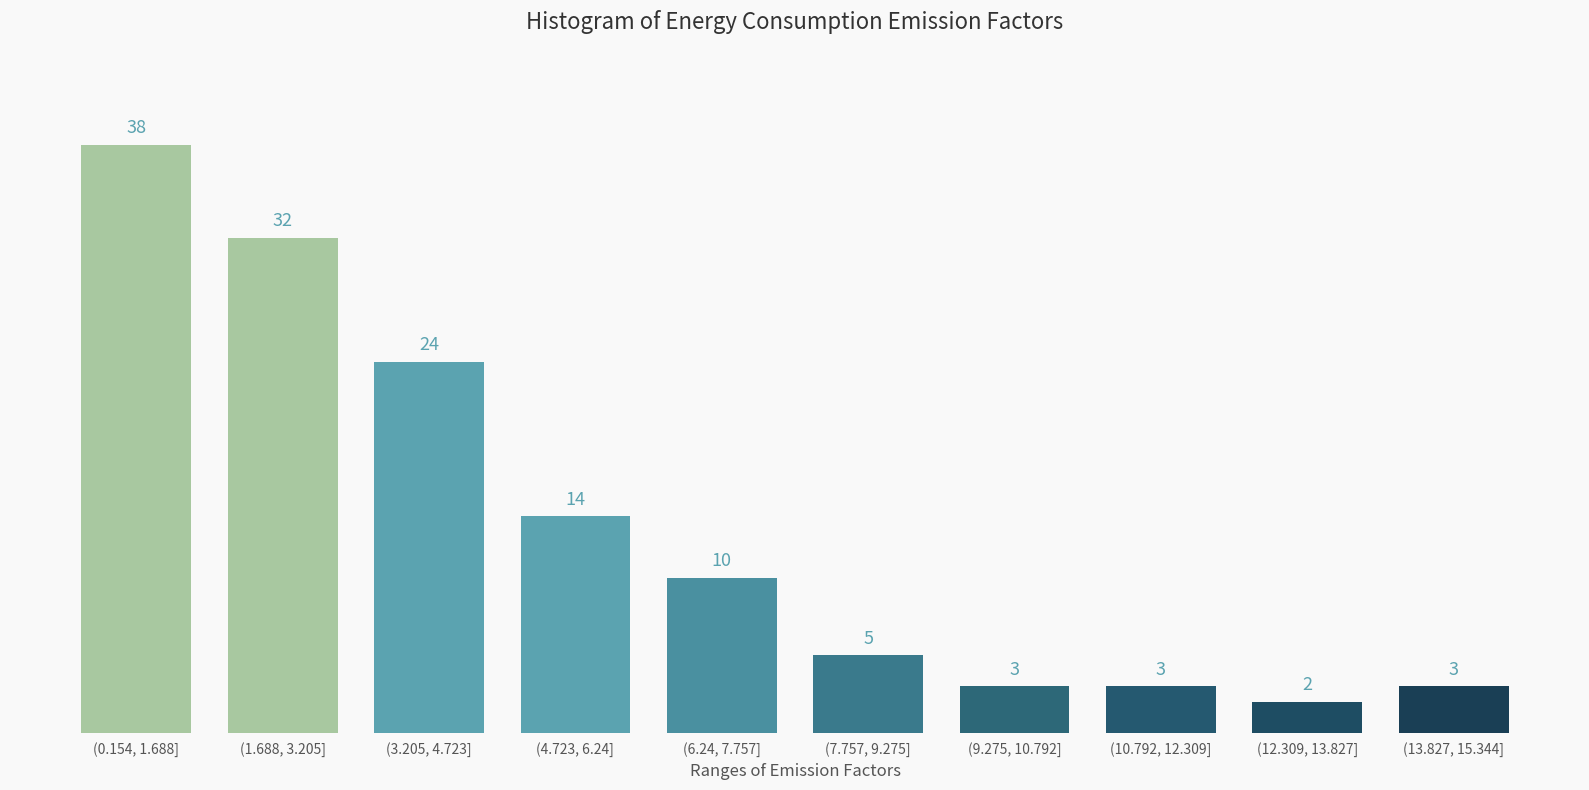

Reading left to right, what are all the values shown in this chart?

(0.154, 1.688]=38	(1.688, 3.205]=32	(3.205, 4.723]=24	(4.723, 6.24]=14	(6.24, 7.757]=10	(7.757, 9.275]=5	(9.275, 10.792]=3	(10.792, 12.309]=3	(12.309, 13.827]=2	(13.827, 15.344]=3